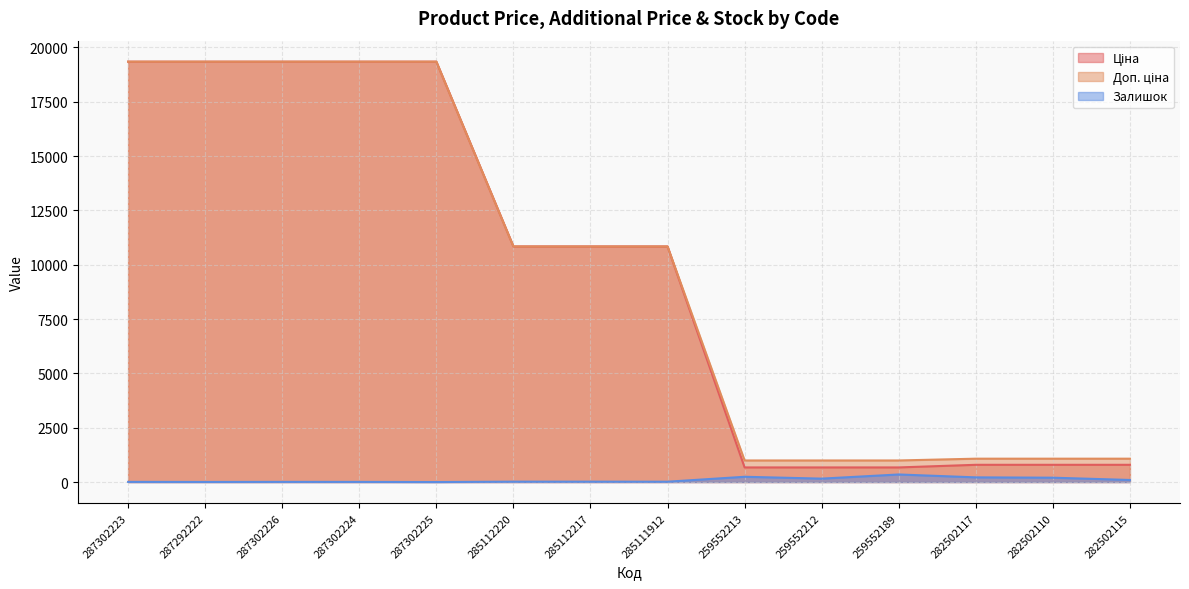

What position from the left is 287302226?

3